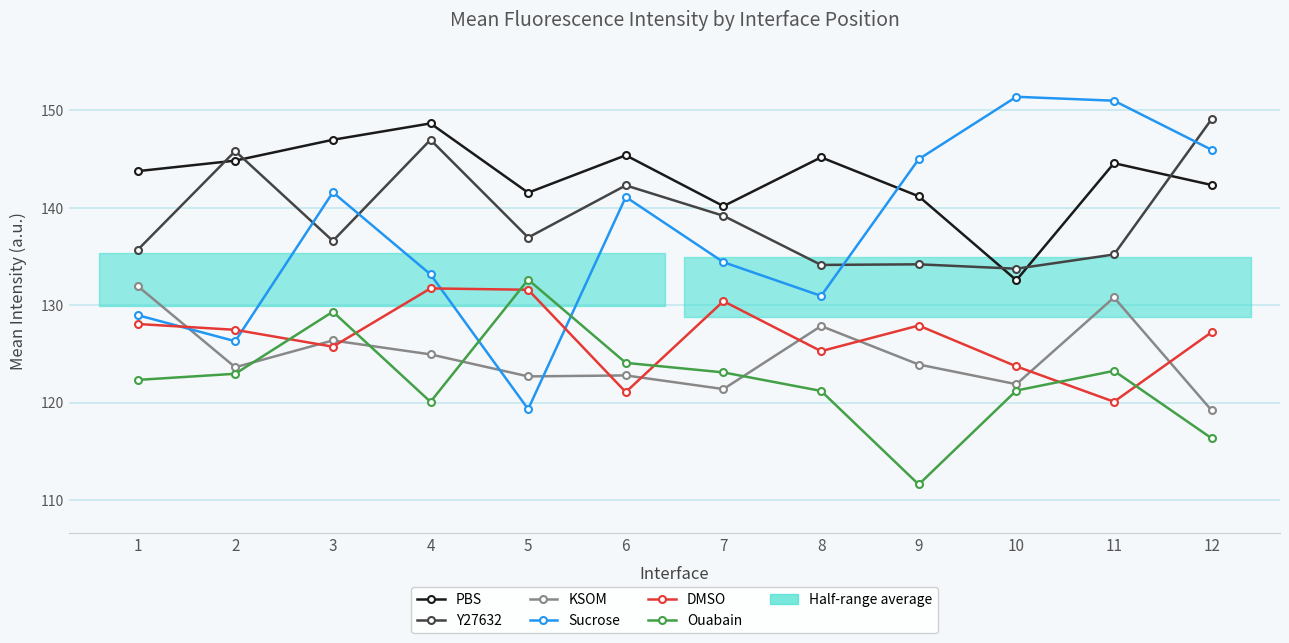

How many interior local peaks does the KSOM series have?

4